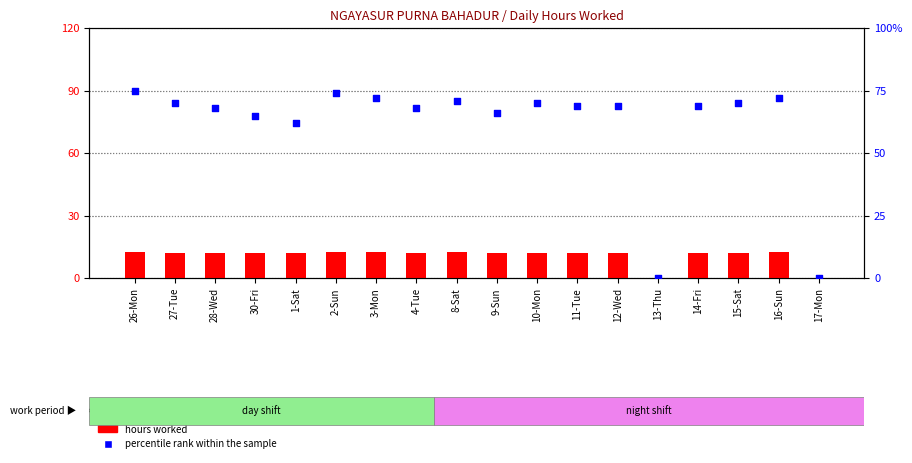

At how many categories does at least one series exceed 62?

15